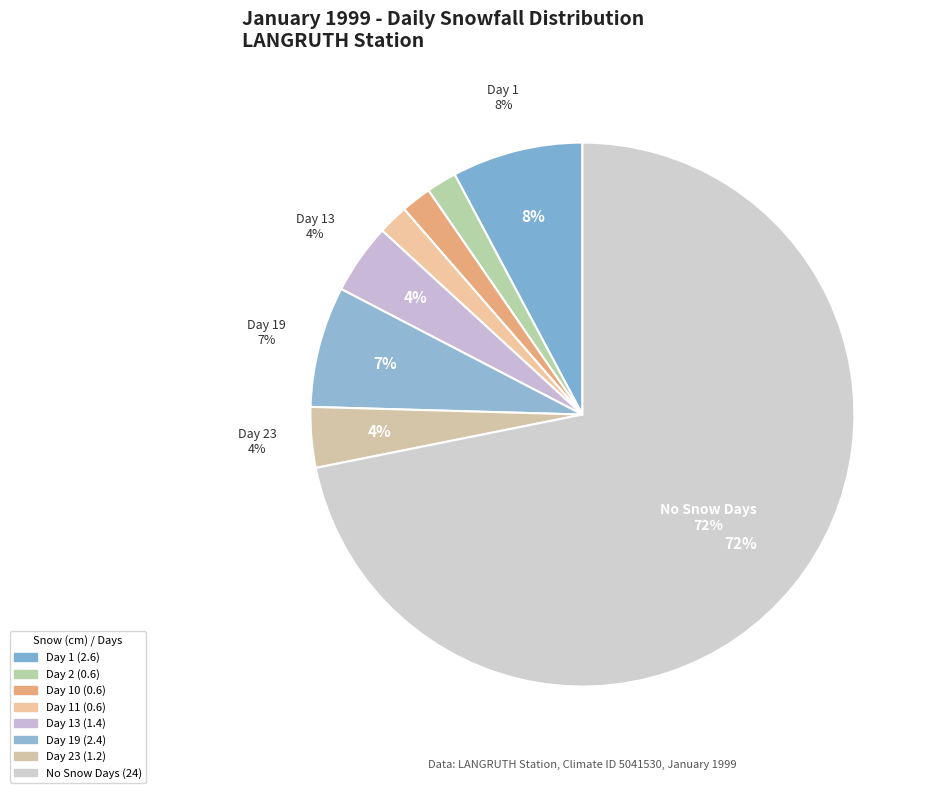

Does any single category account for the majority?

No